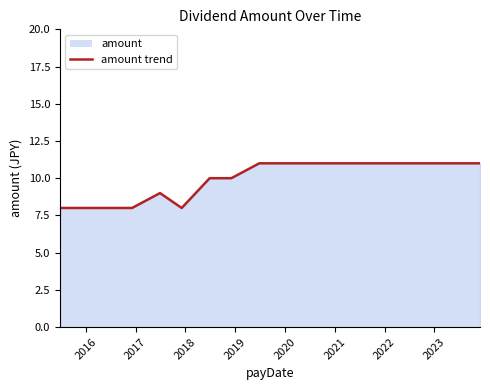

How many interior local valleys (lower than both neighbors) does the data have?

1